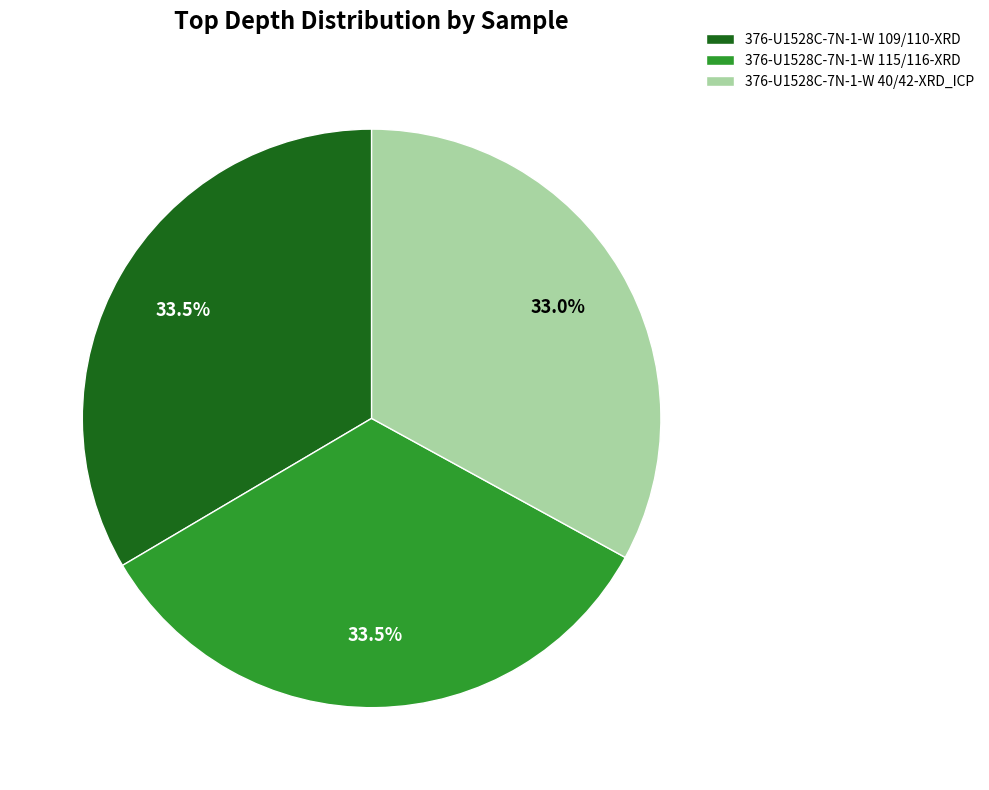

How many segments does this pie chart have?

3